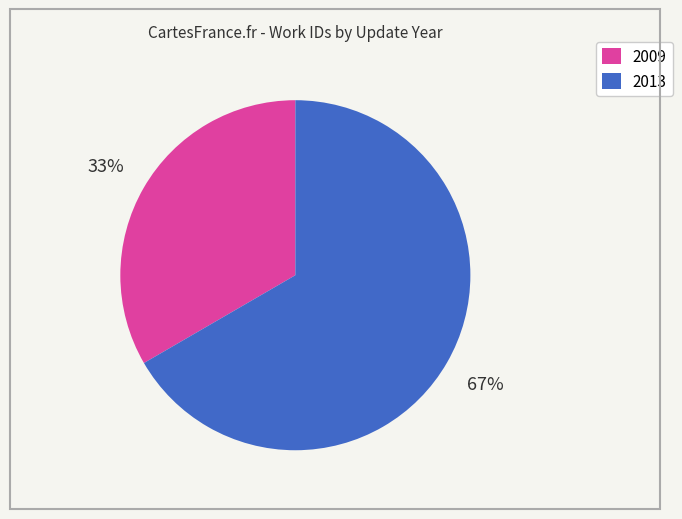

Is it true that 2013 is 74% of the pie?

False